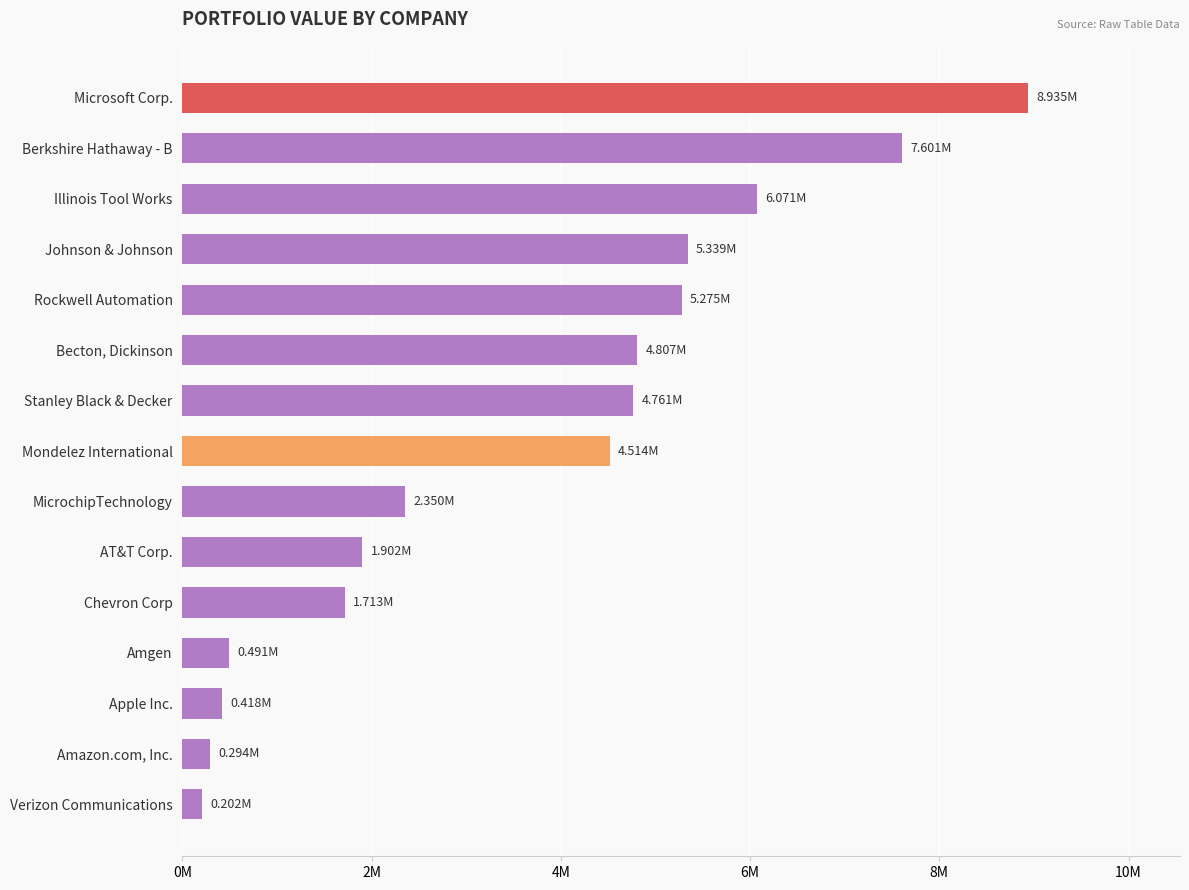

Does the chart contain any negative values?

No